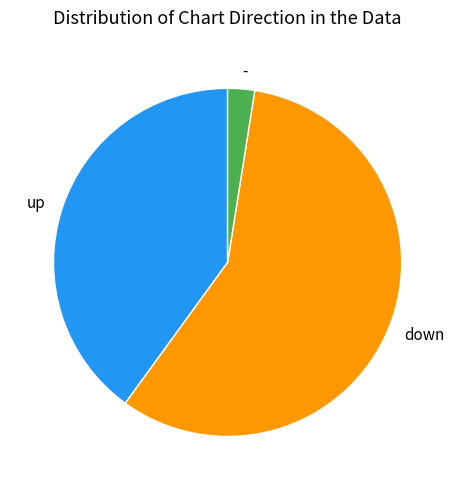

Is there any slice that represents more than half of the pie?

Yes